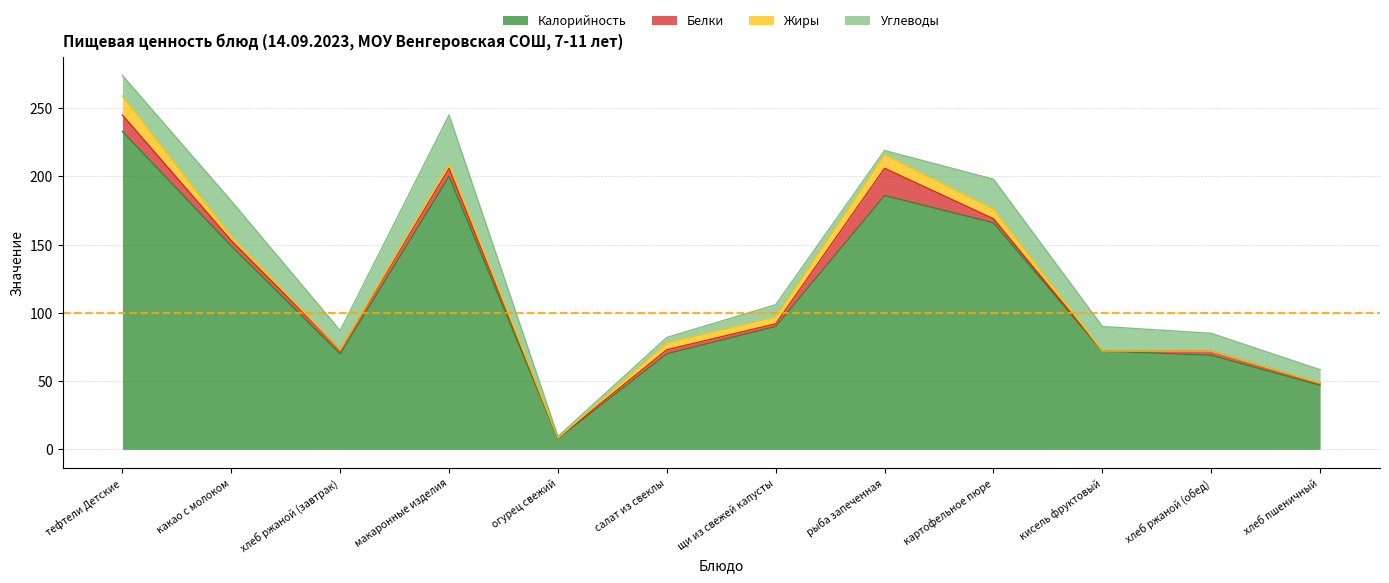

Where does the Белки series first go above 3?

тефтели Детские